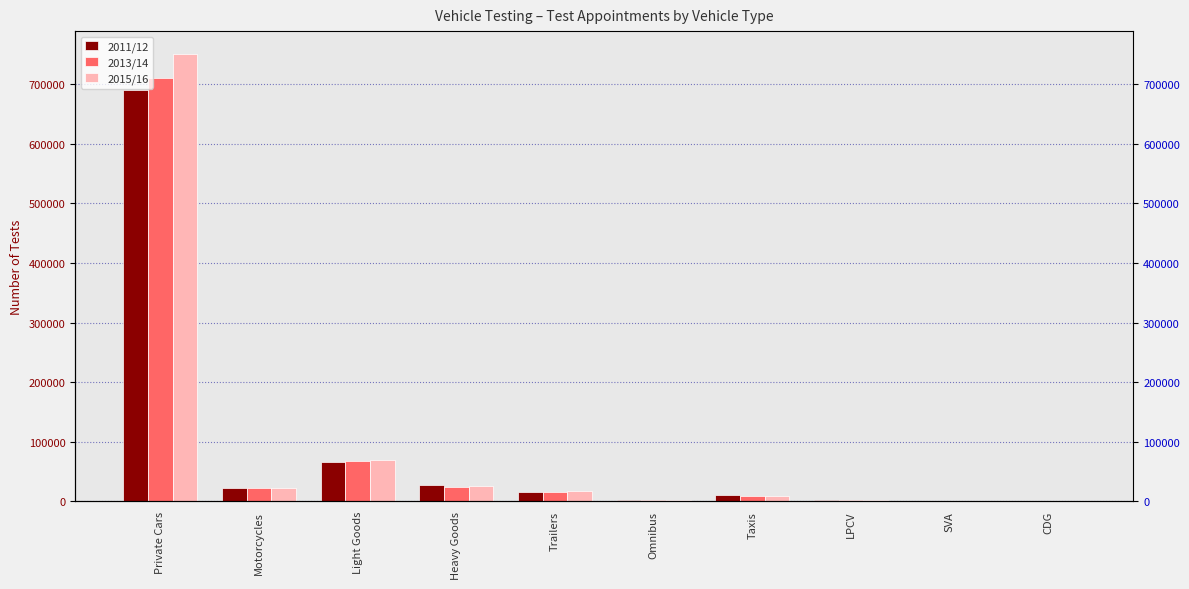

What is the difference between the highest and lowest values at Private Cars?

61351